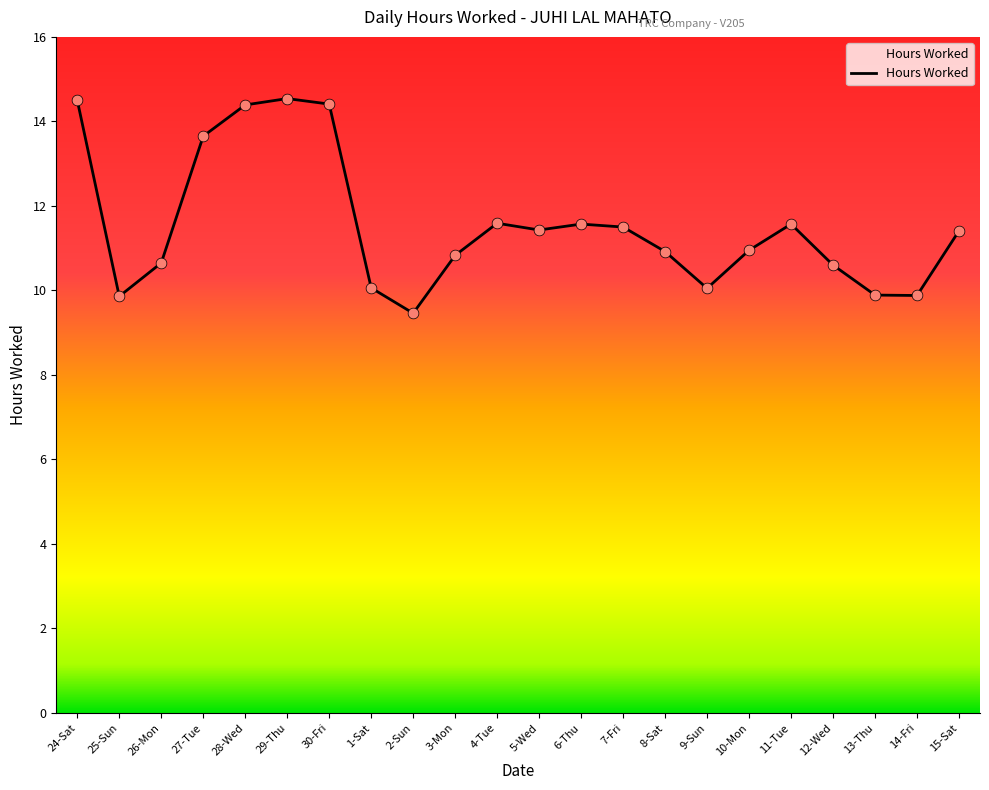

Which has a higher value, 15-Sat or 28-Wed?

28-Wed